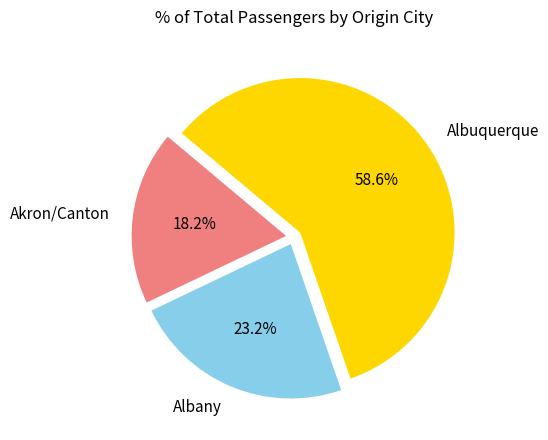

Is it true that Akron/Canton is 10% of the pie?

False